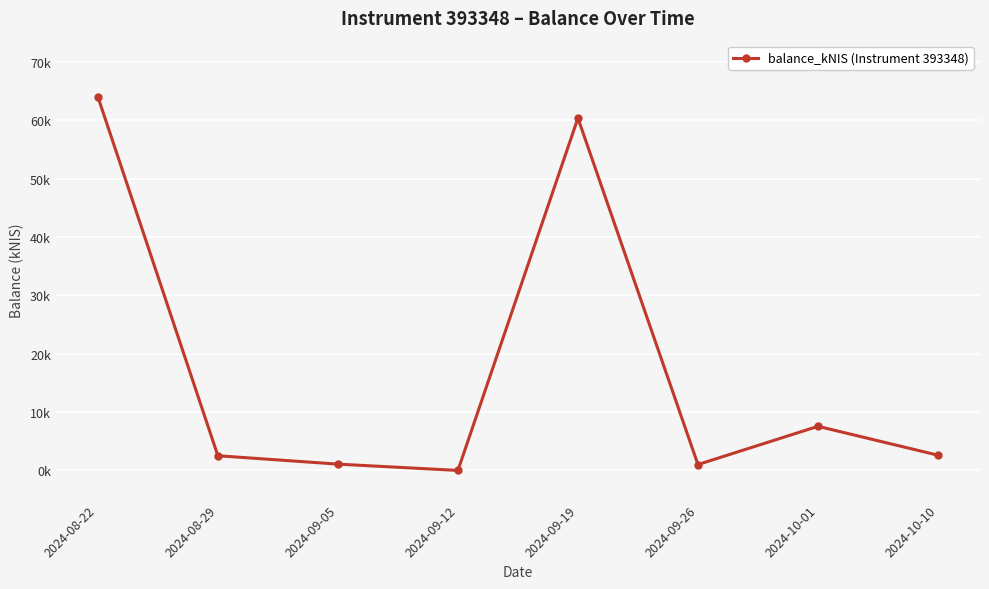

Is this an area chart (filled region under the line)?

No